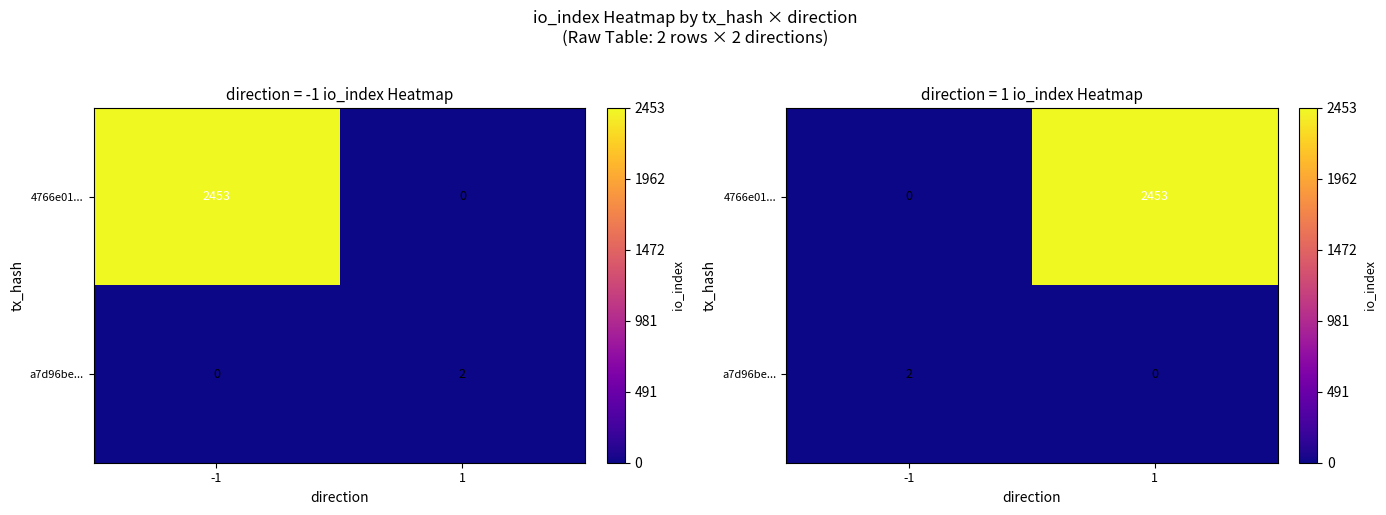

Which series changed the most between -1 and 1?

4766e01...